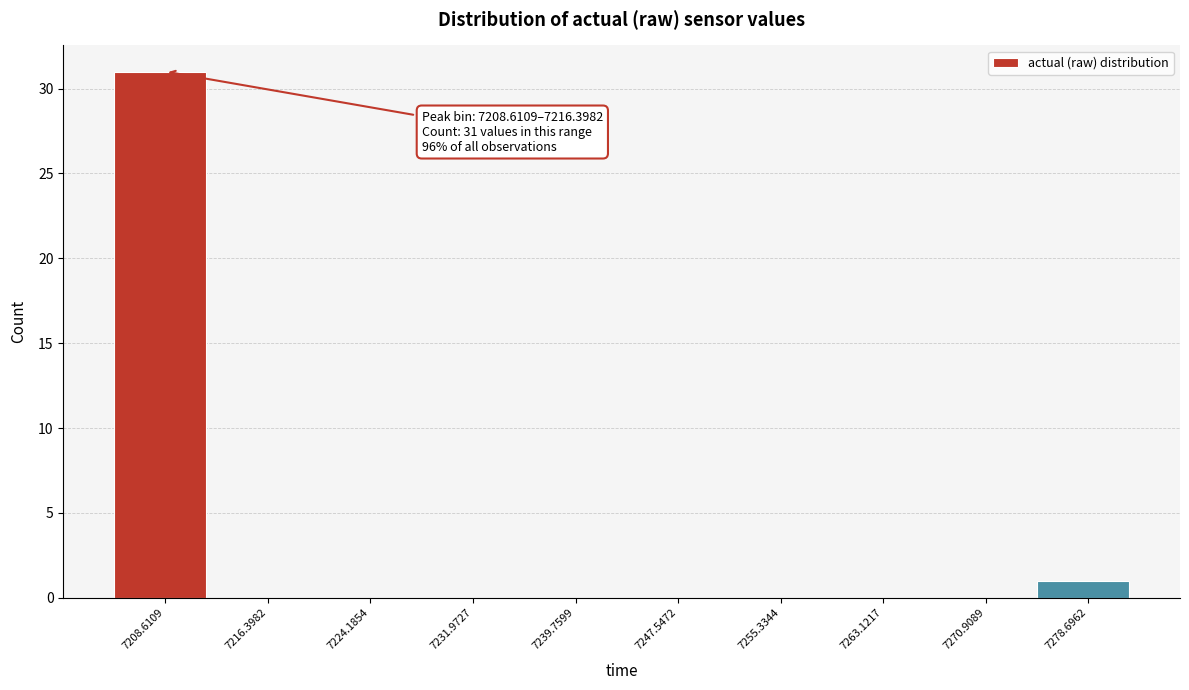

Reading left to right, list all the values displayed in this chart.

7208.6109=31	7216.3982=0	7224.1854=0	7231.9727=0	7239.7599=0	7247.5472=0	7255.3344=0	7263.1217=0	7270.9089=0	7278.6962=1